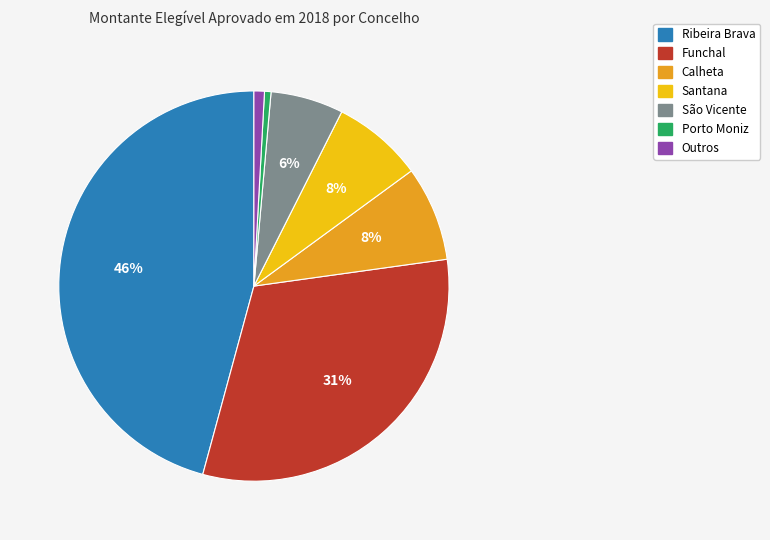

To the nearest percent, what is the difference between the largest and smallest slice percentages?

45%